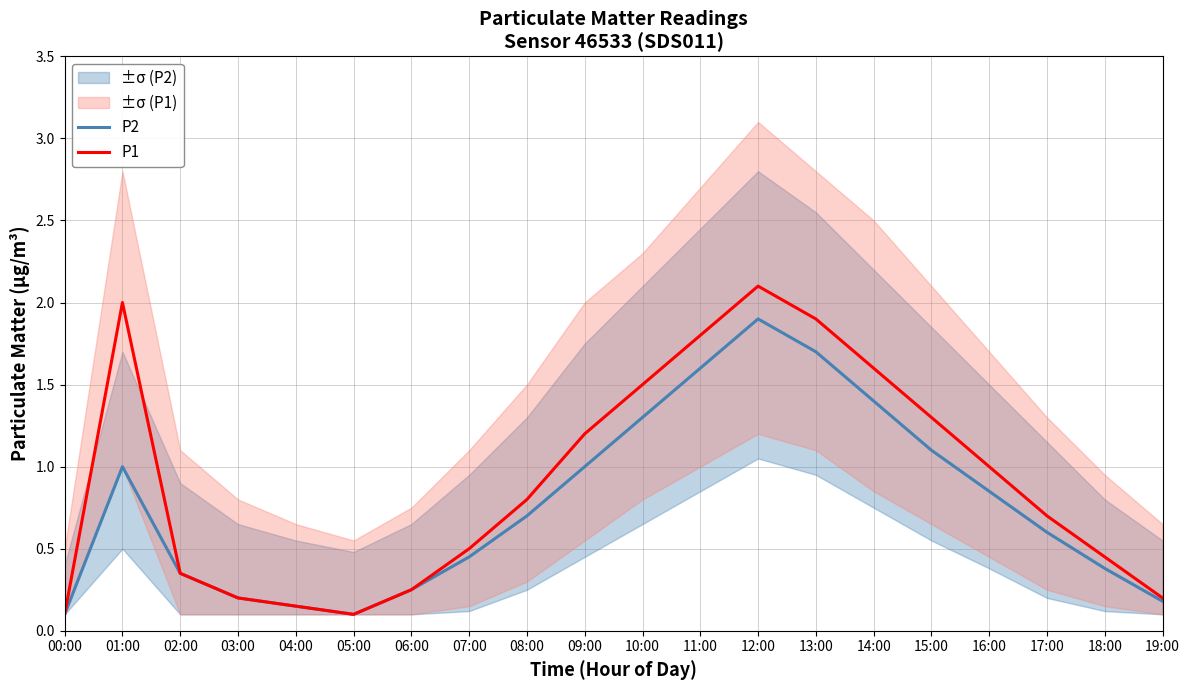

True or false: P1 has more than 1 points higher than both neighbors.

True